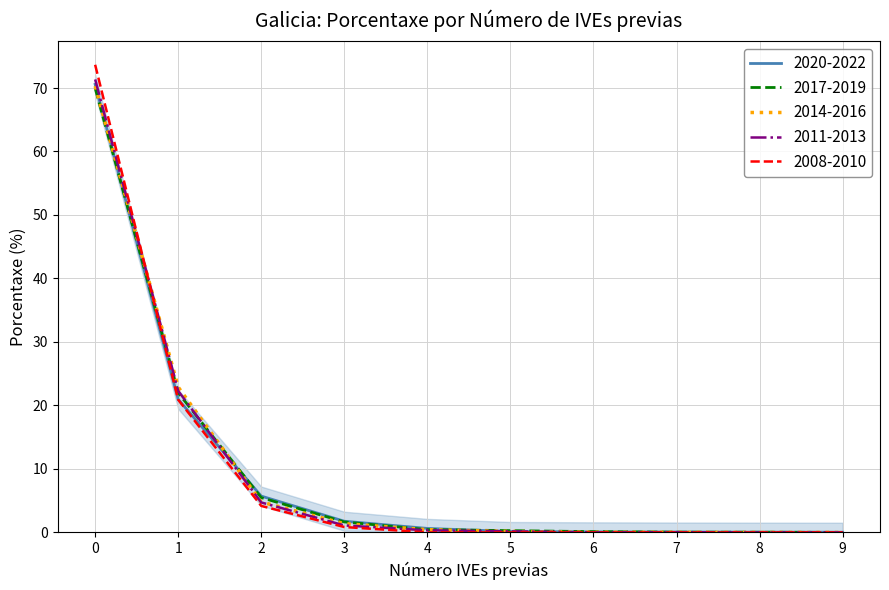

What is the greatest value displayed?

73.7